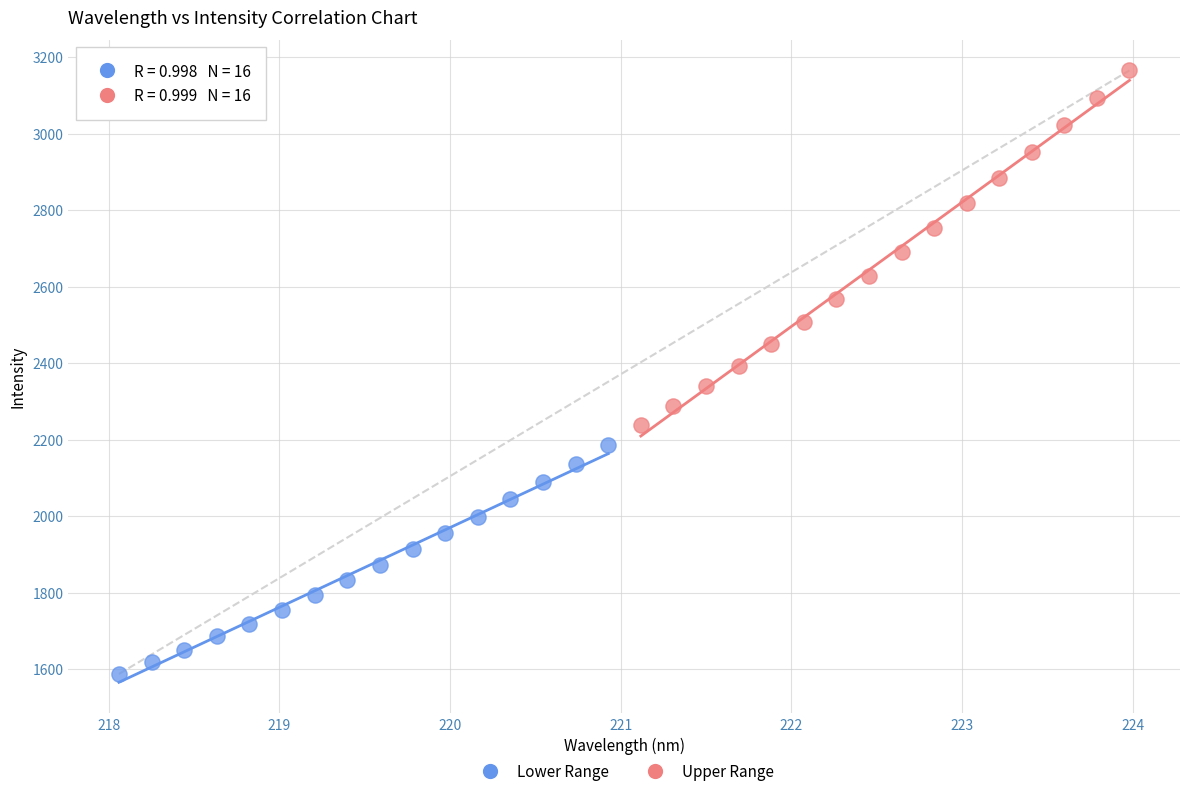

Which series contains the highest Y value?

Upper Range